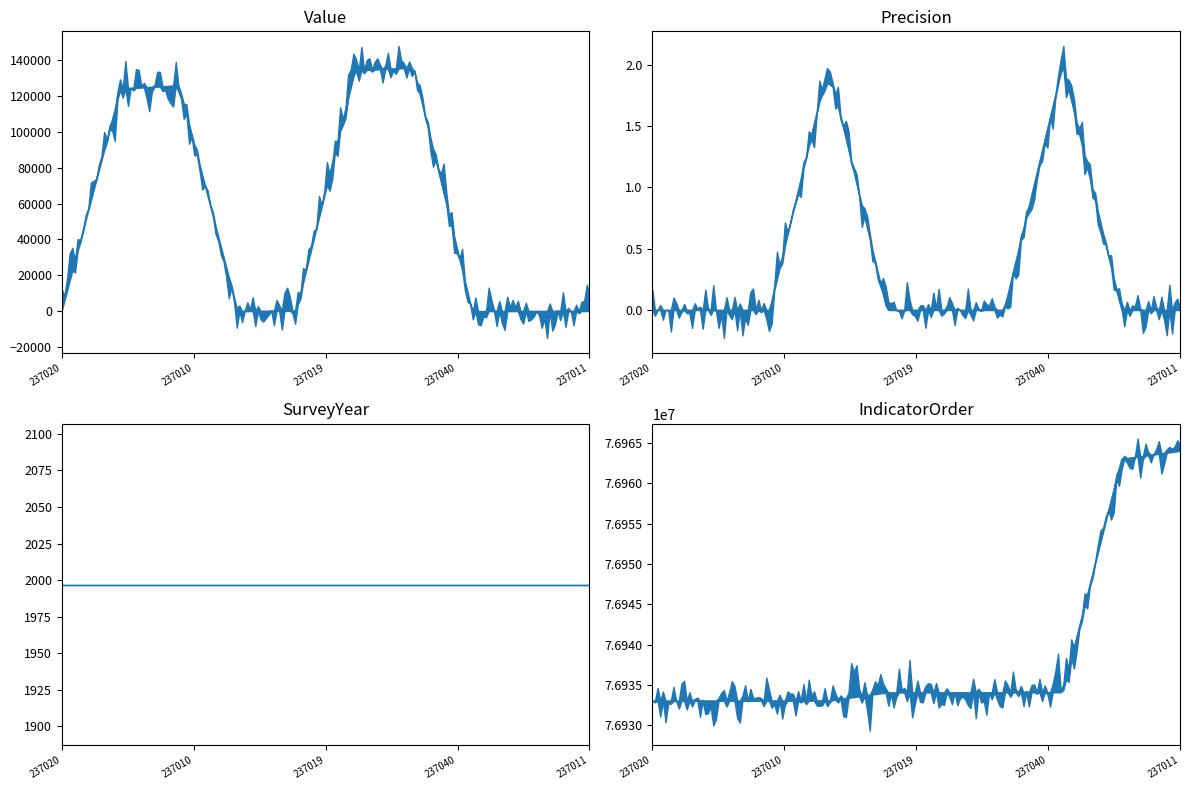

What is the label of the 2nd point from the right?

237023